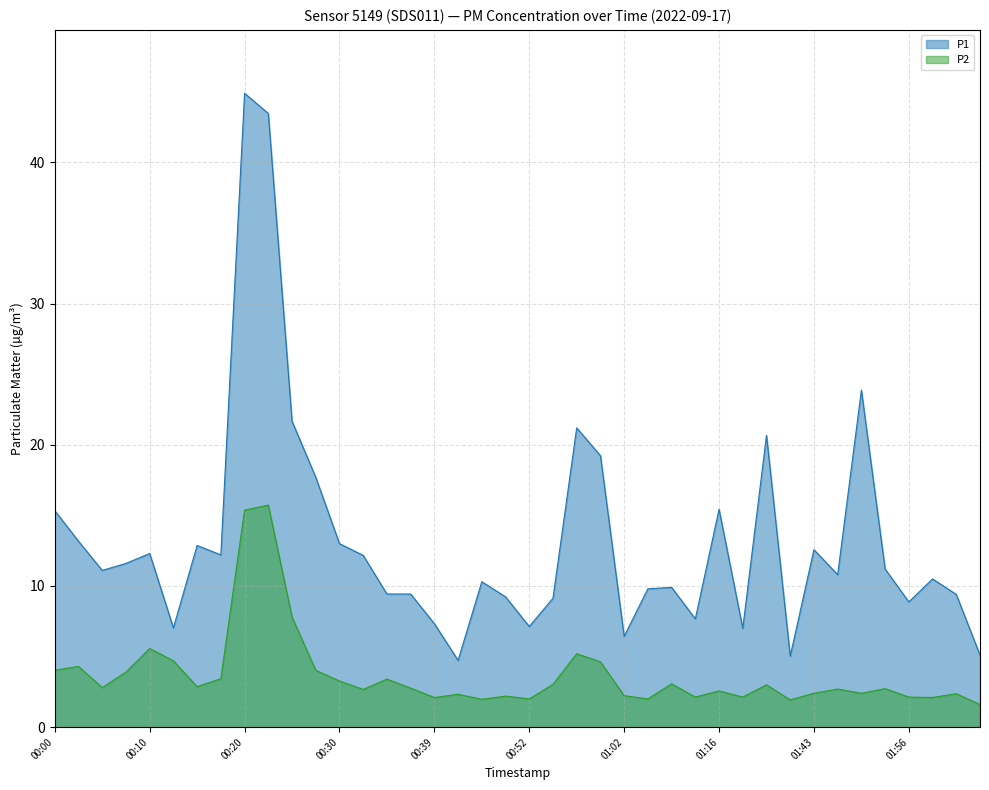

True or false: P1 and P2 cross at least once.

False